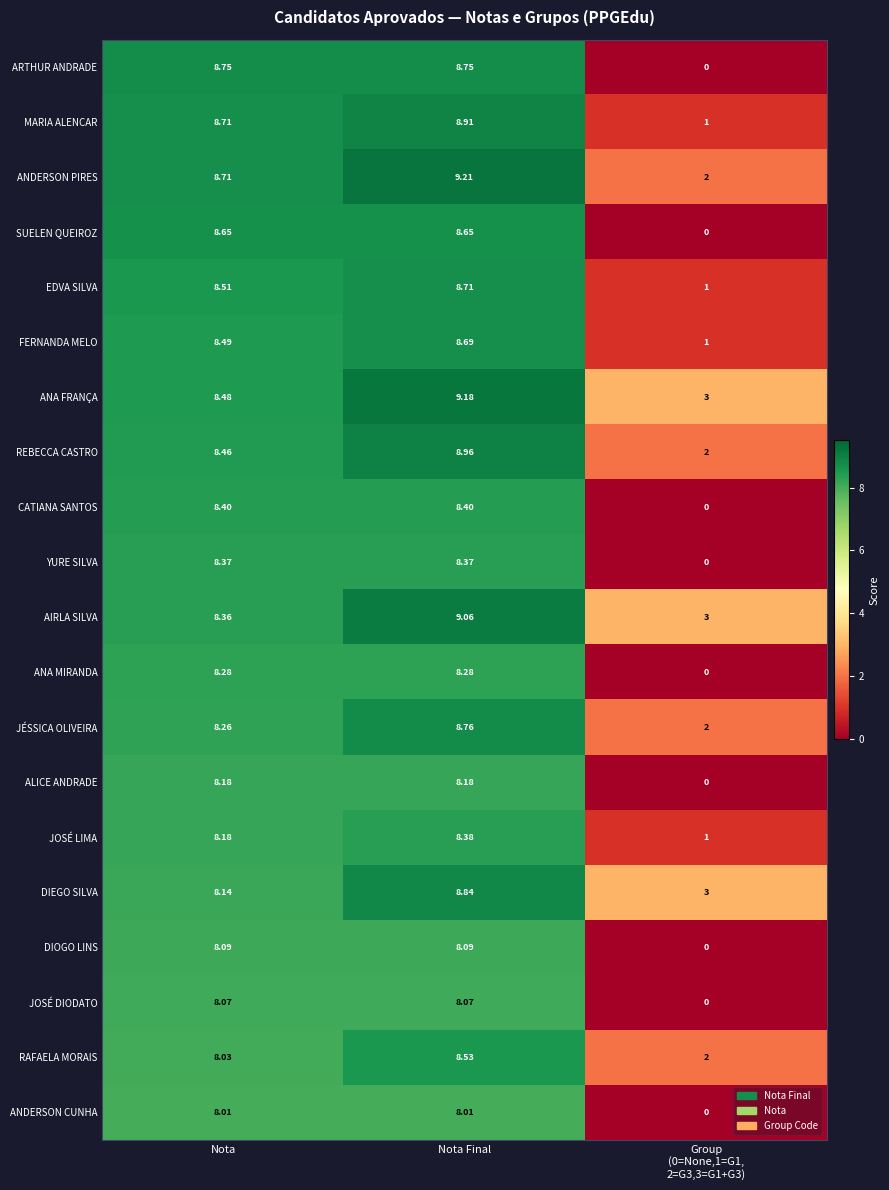

What is the spread (max minus min) of values at Group
(0=None,1=G1,
2=G3,3=G1+G3)?

3.0